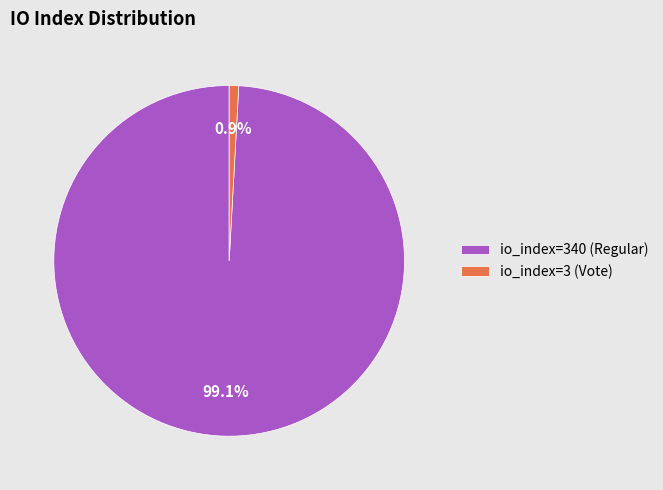

What is the largest slice in the pie chart?

io_index=340 (Regular)